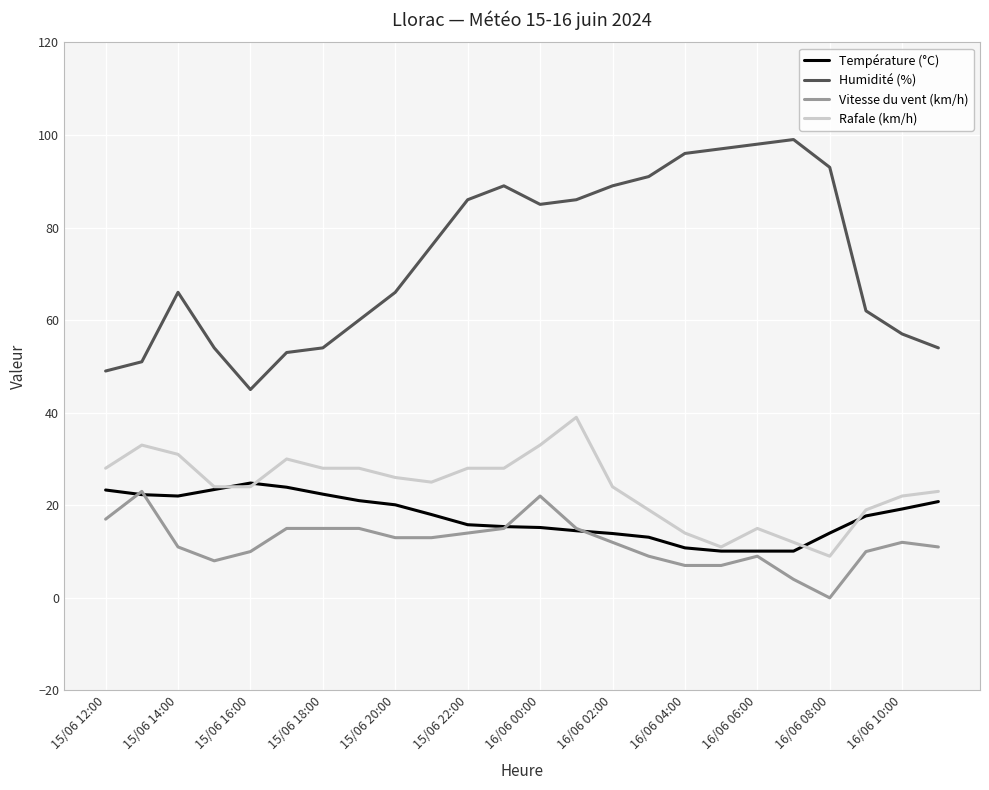

True or false: Humidité (%) and Température (°C) cross at least once.

False